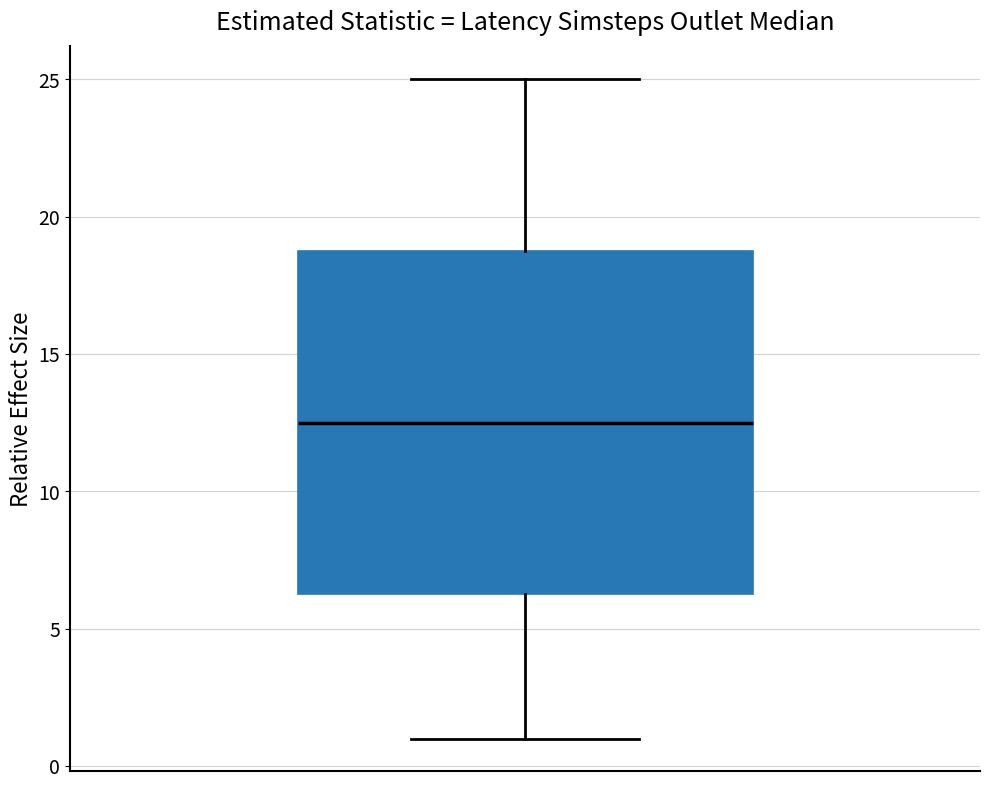

Where is the upper edge of the box on the y-axis? The values are not printed on the chart, so give them approximately, as read against the axis.

19.0